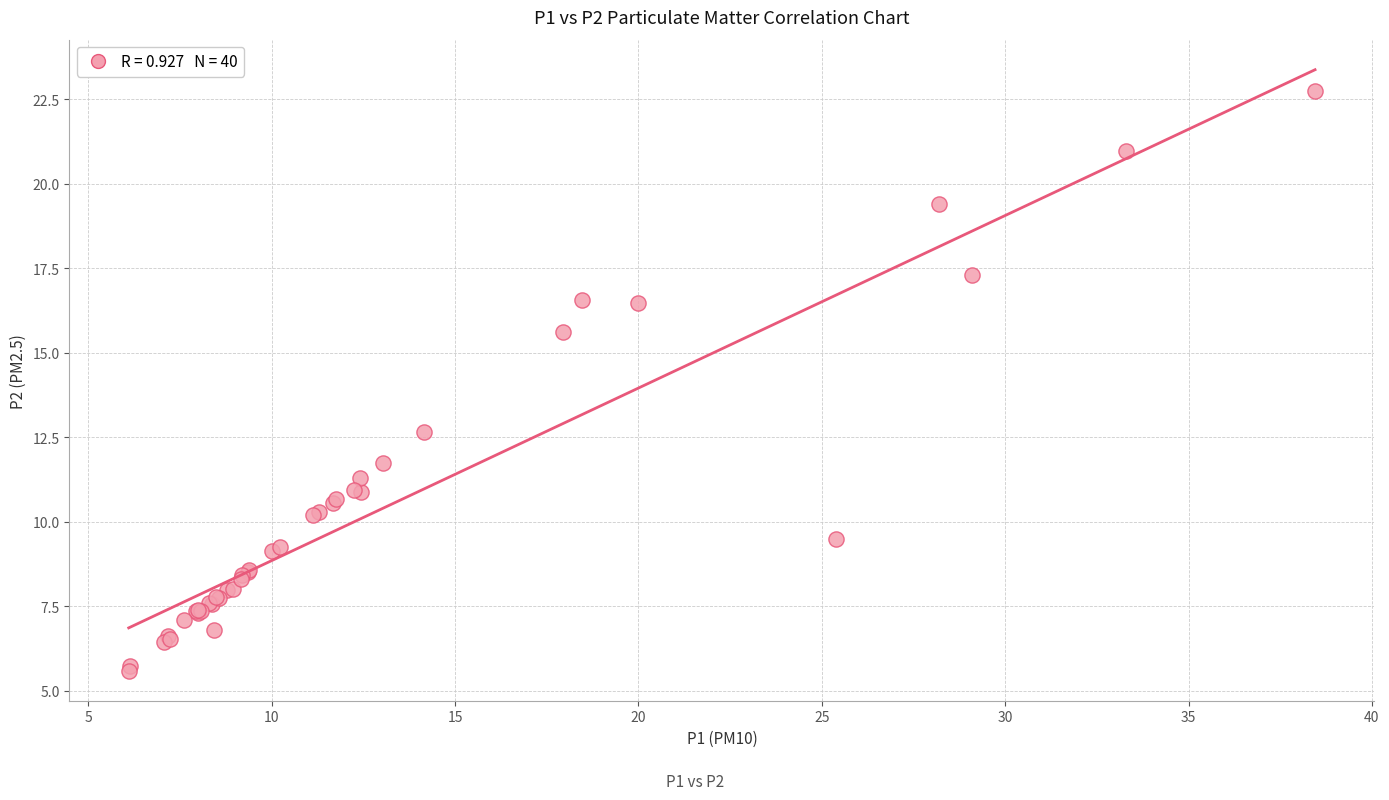

What Y value in the scatter plot is closest to 14?

12.7